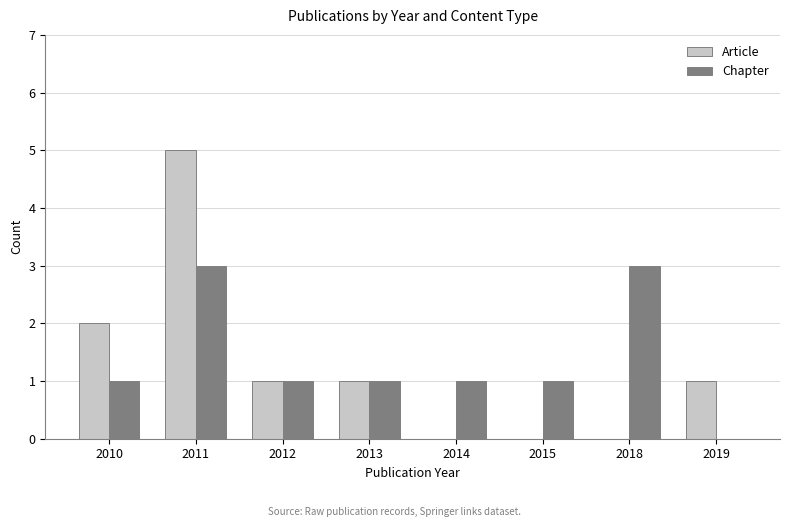

What are all the series names shown in the legend?

Article, Chapter